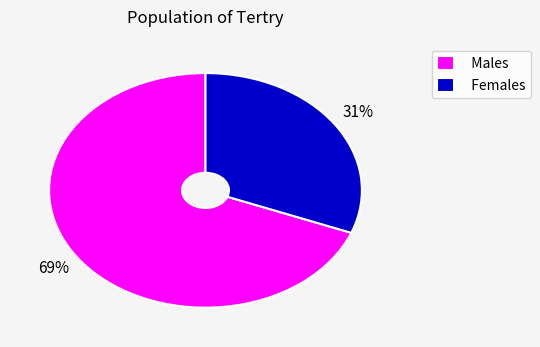

To the nearest percent, what is the difference between the largest and smallest slice percentages?

38%